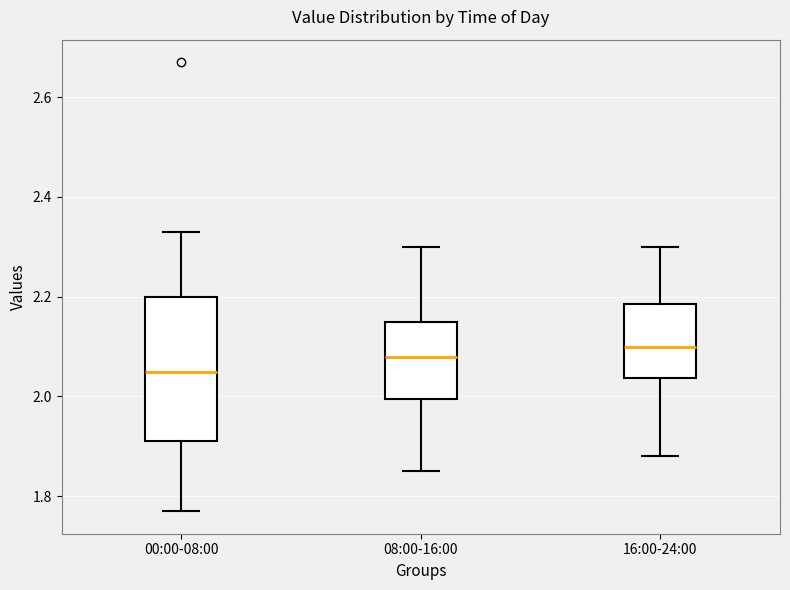

Which box has the highest median line?

16:00-24:00